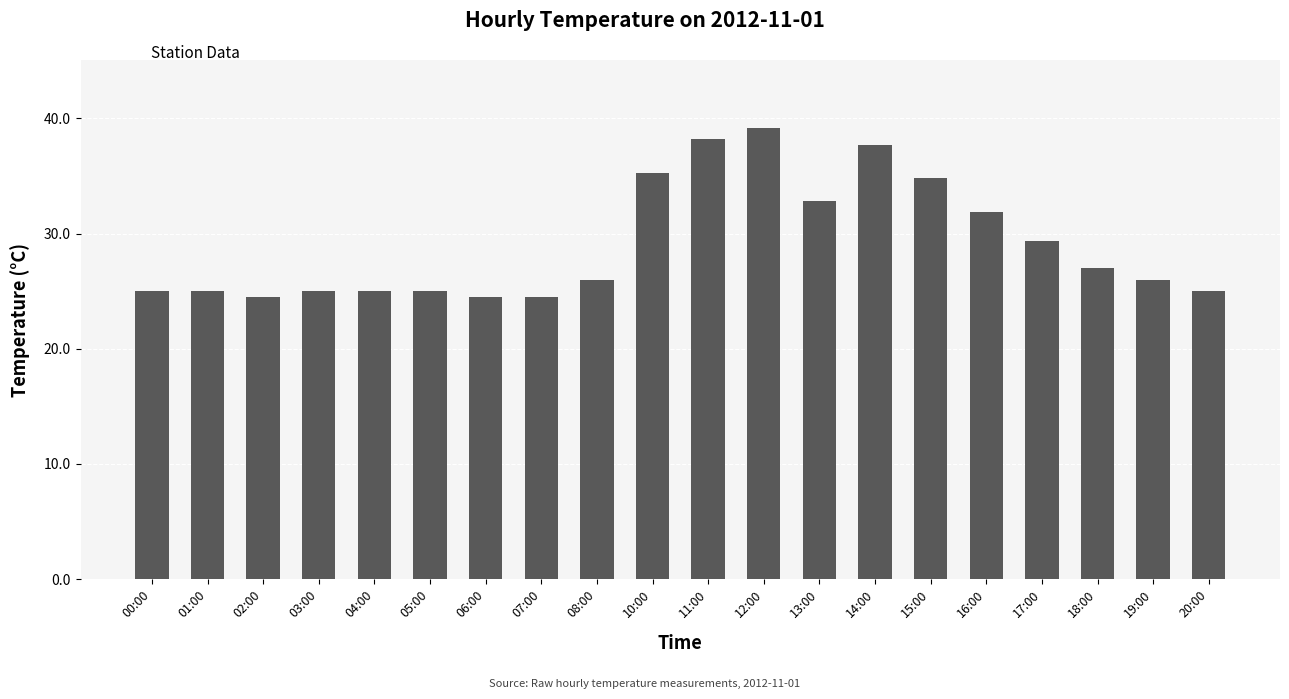

Which has a higher value, 04:00 or 18:00?

18:00